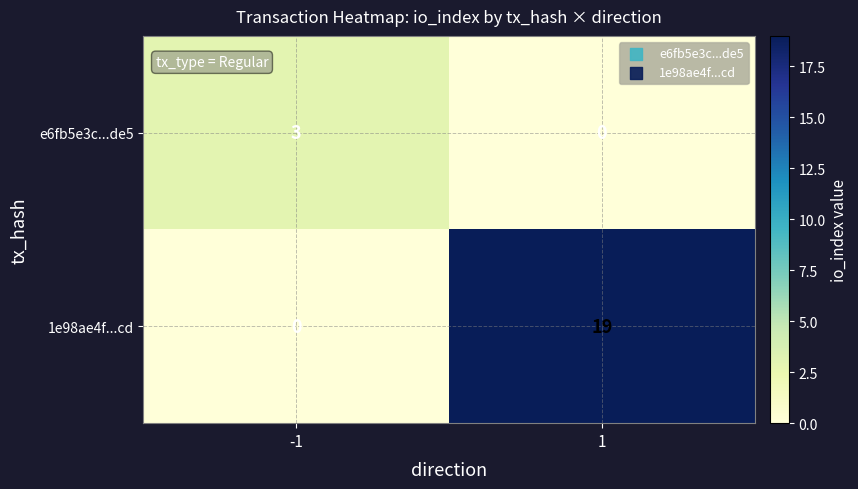

Reading right to left, extract all data points from this chart.

e6fb5e3c...de5: 0	3
1e98ae4f...cd: 19	0